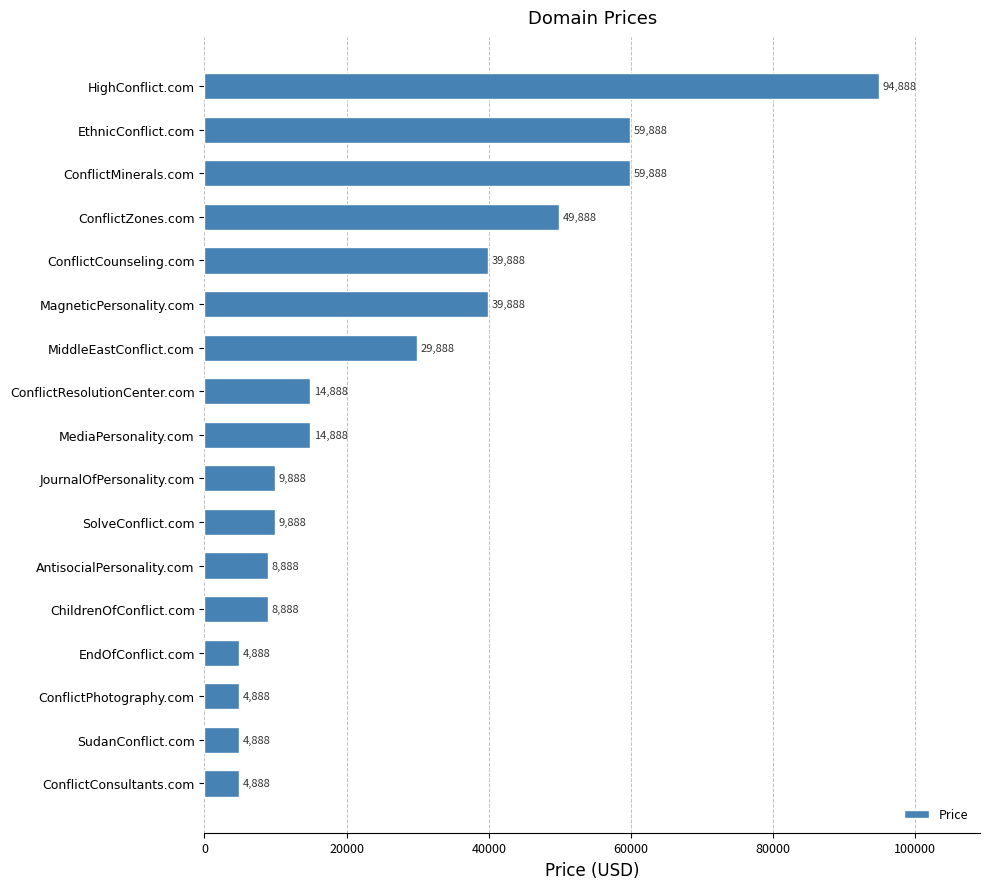

What is the change in value from ConflictCounseling.com to EndOfConflict.com?

-35000